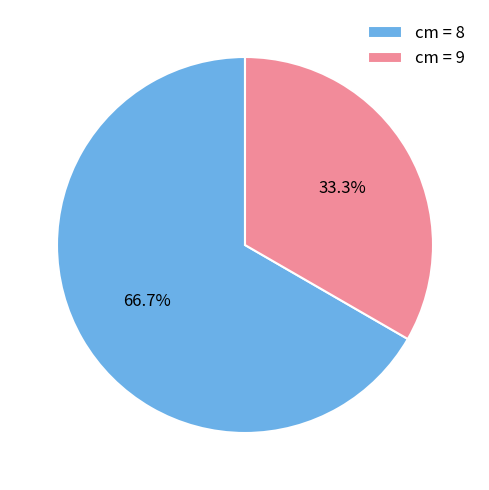

Rank the categories by value from lowest to highest.

cm = 9, cm = 8